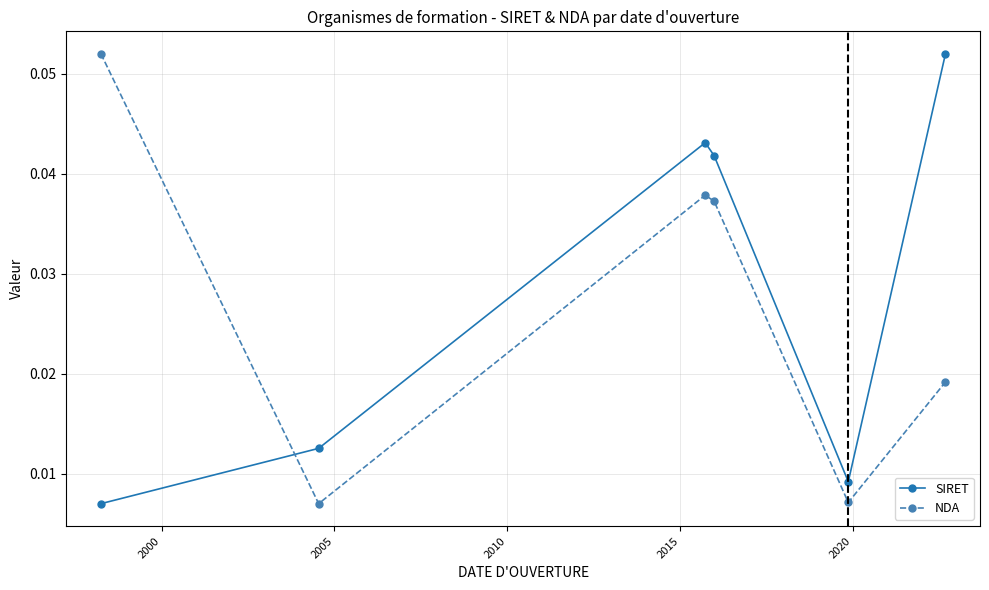

Is this an area chart (filled region under the line)?

No